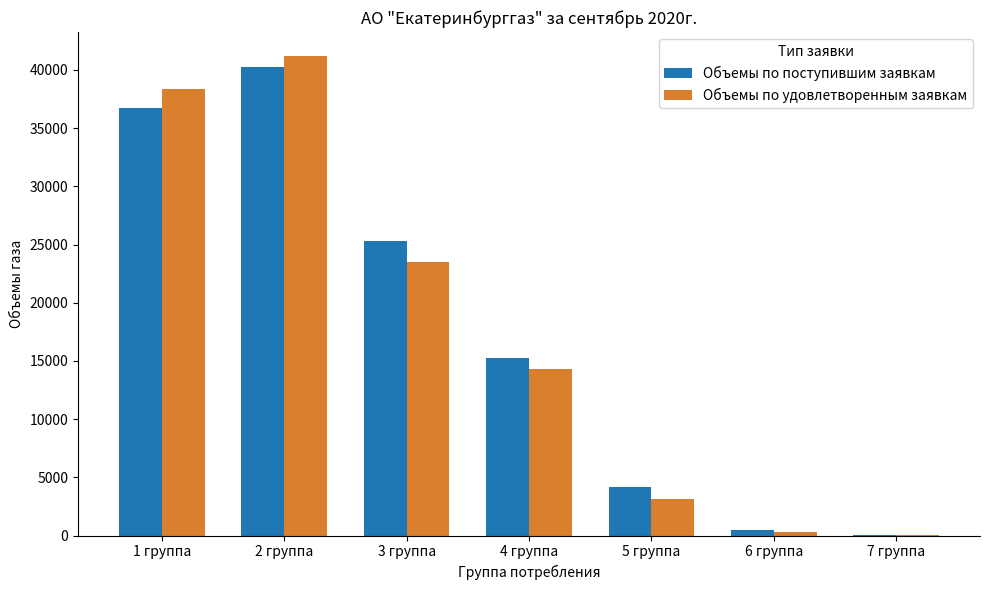

What is the total value across all series at 1 группа?

75092.4